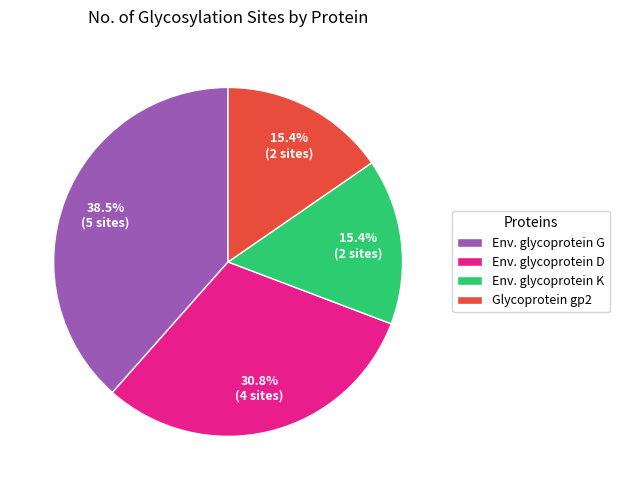

Does any single category account for the majority?

No